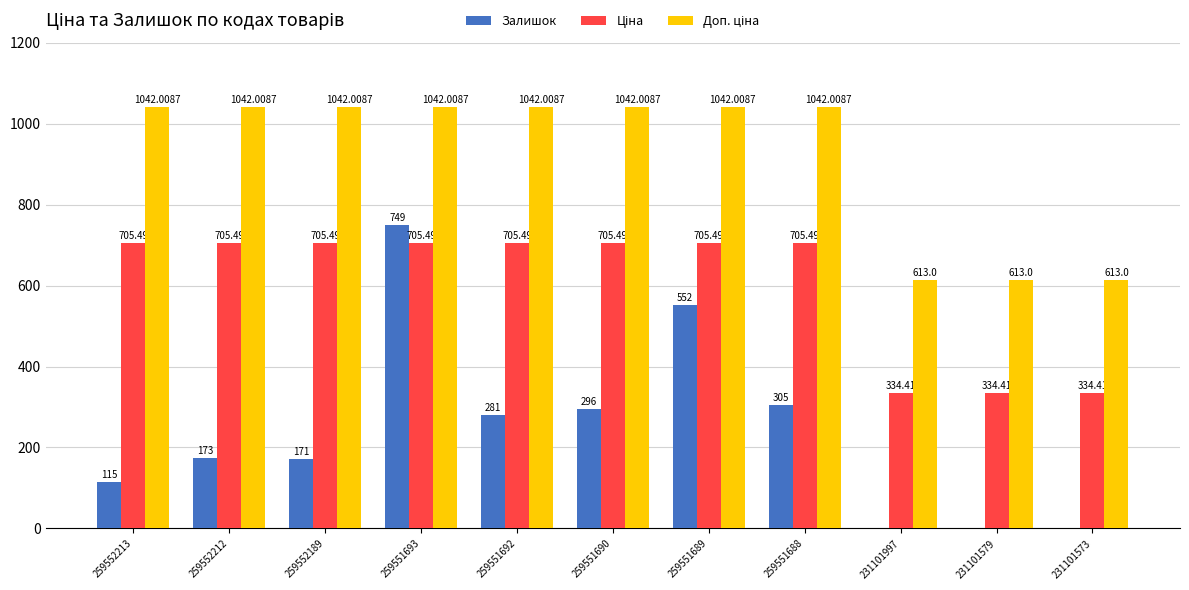

At which category is the sum across all series the highest?

259551693